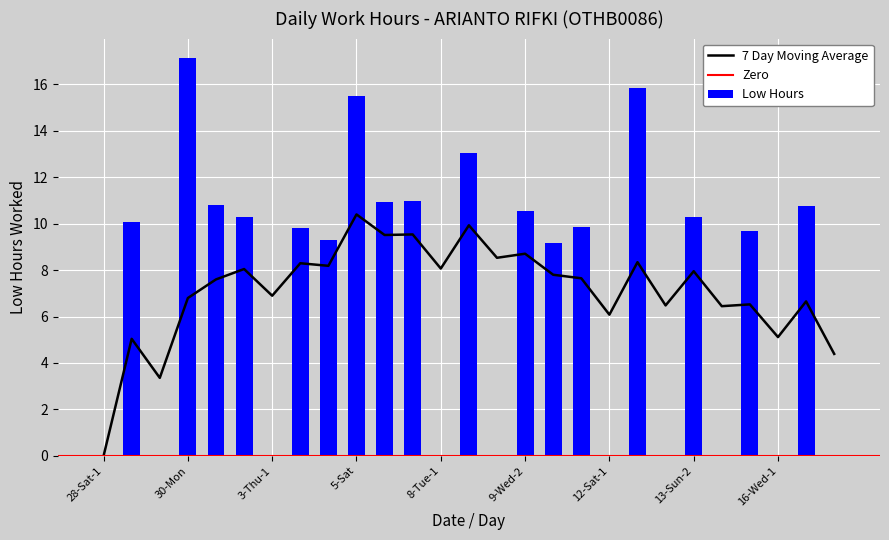

At which label does Low Hours reach its peak?

30-Mon